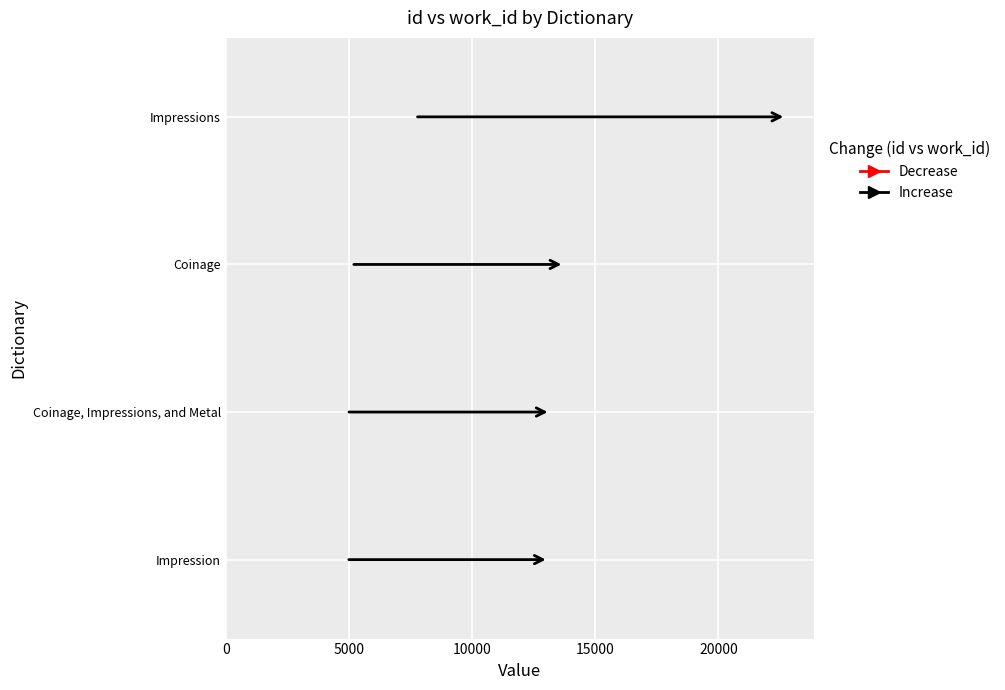

What is the total value across all series at Impressions?

30419